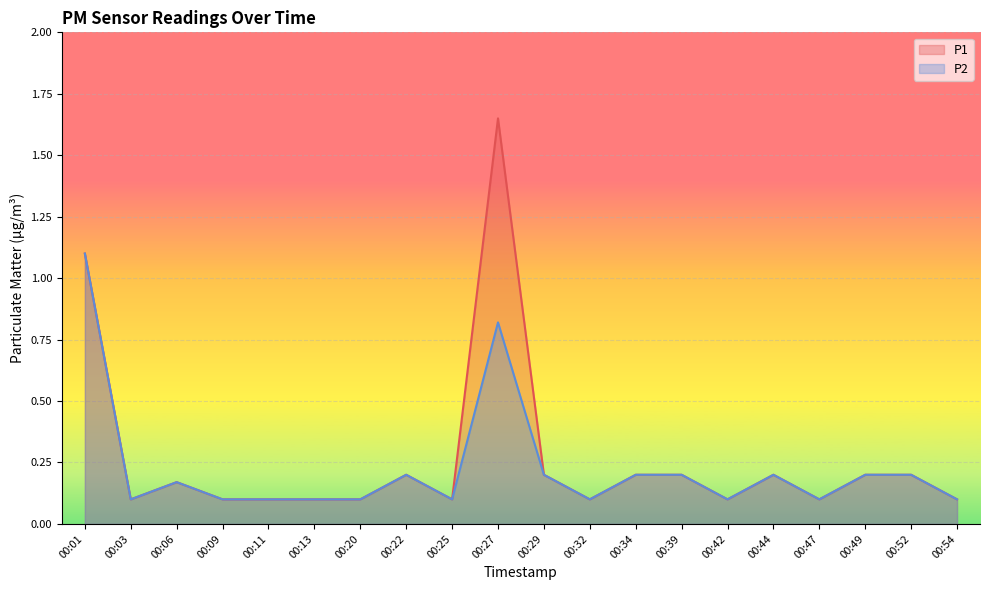

Is the value of P1 at 00:54 greater than the value of P2 at 00:47?

No